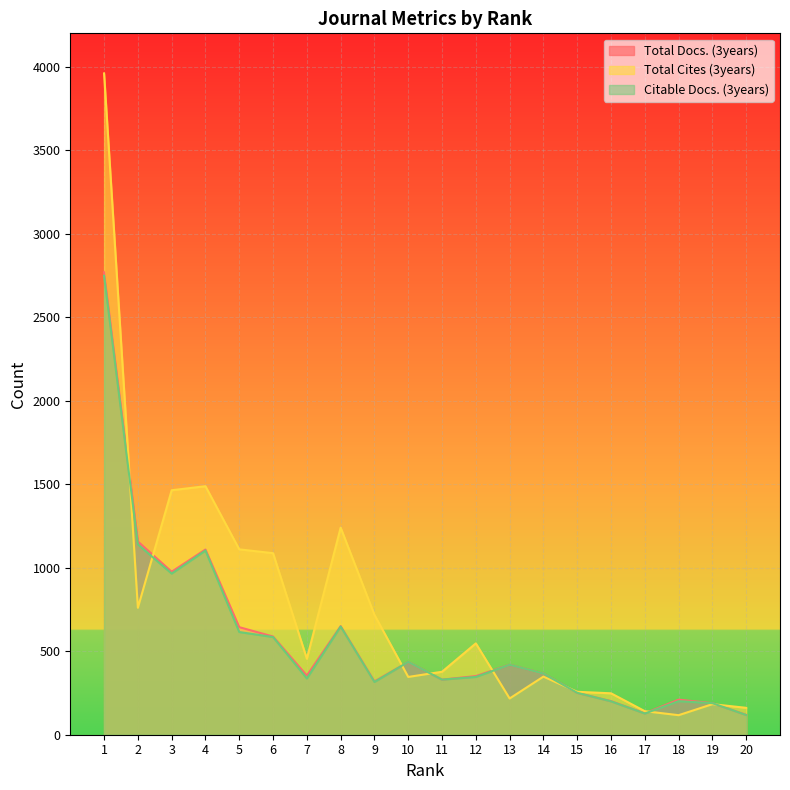

What are all the series names shown in the legend?

Total Docs. (3years), Total Cites (3years), Citable Docs. (3years)